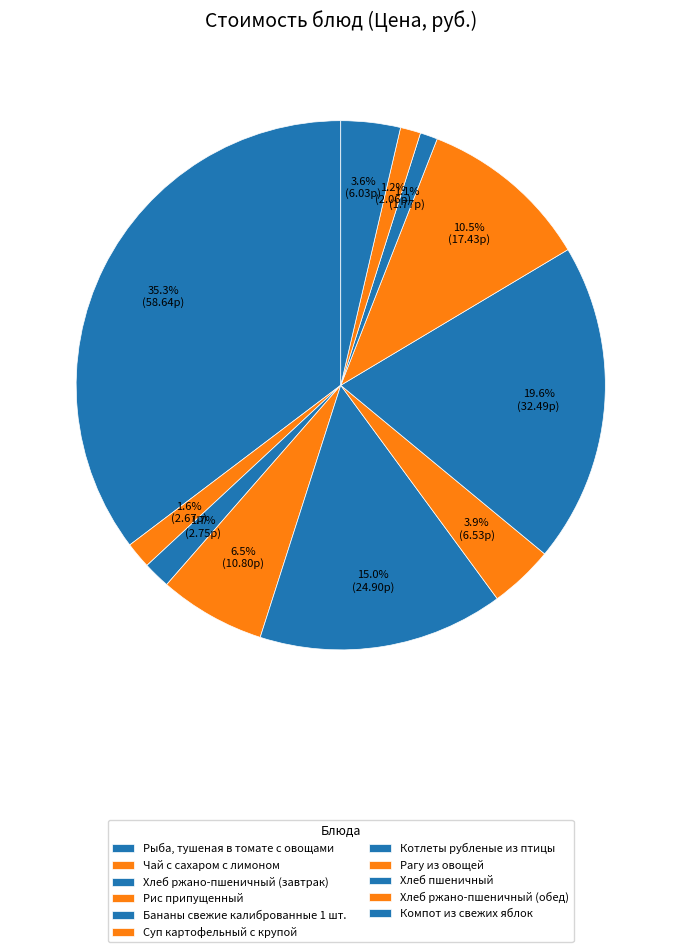

The Котлеты рубленые из птицы slice represents 20% of the pie. True or false?

True